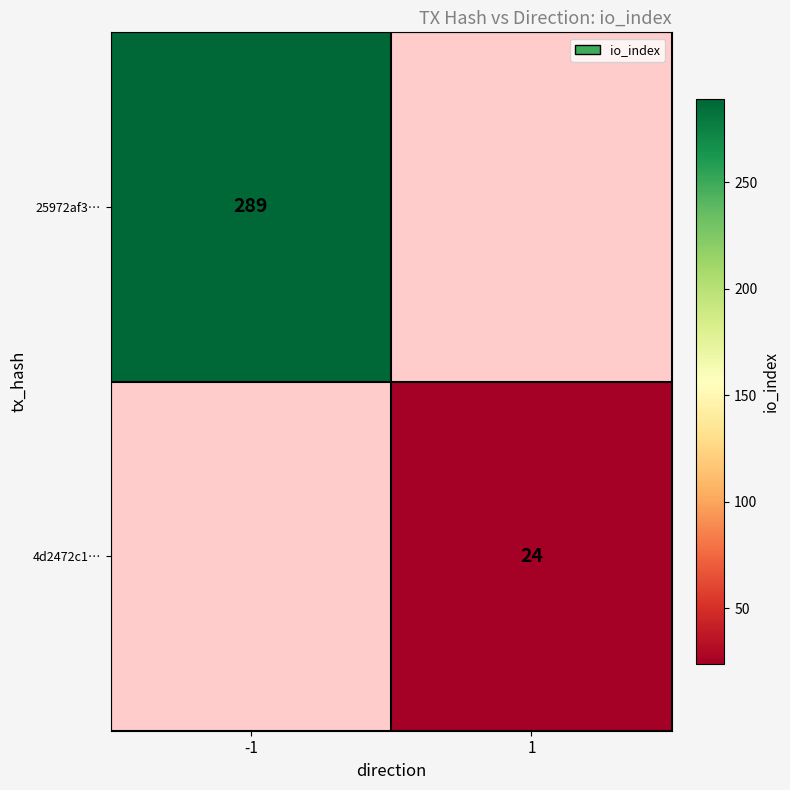

What is the minimum value shown in the chart?

24.0